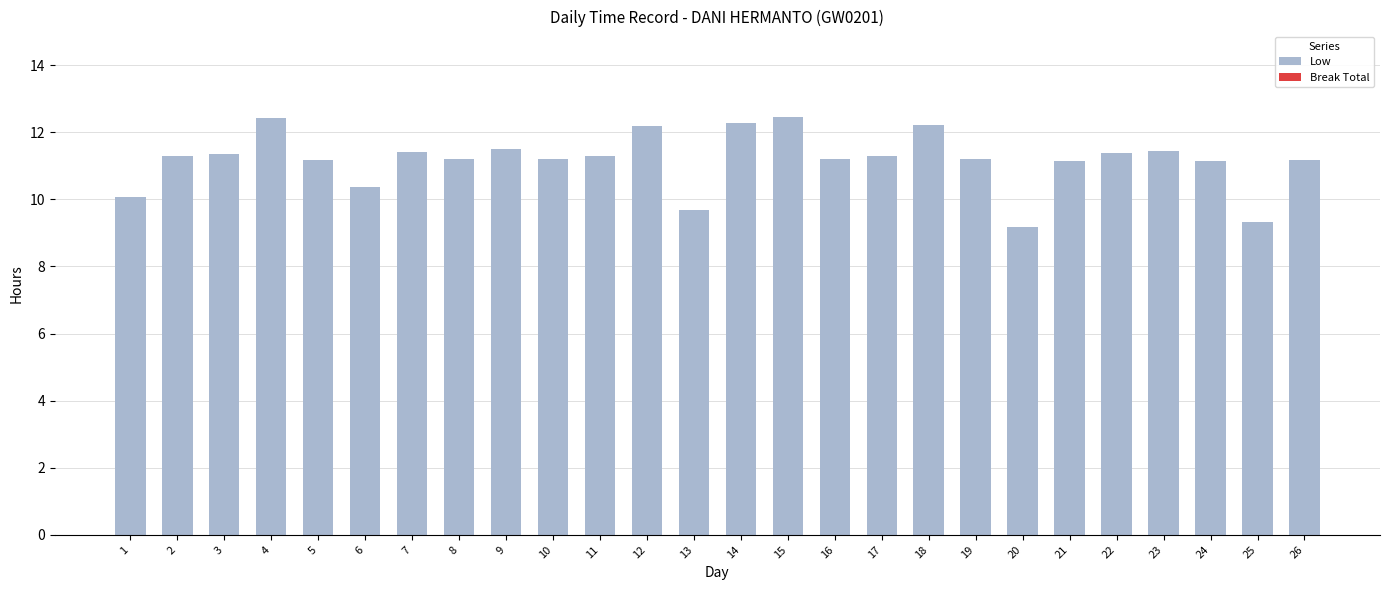

Are the bars horizontal?

No